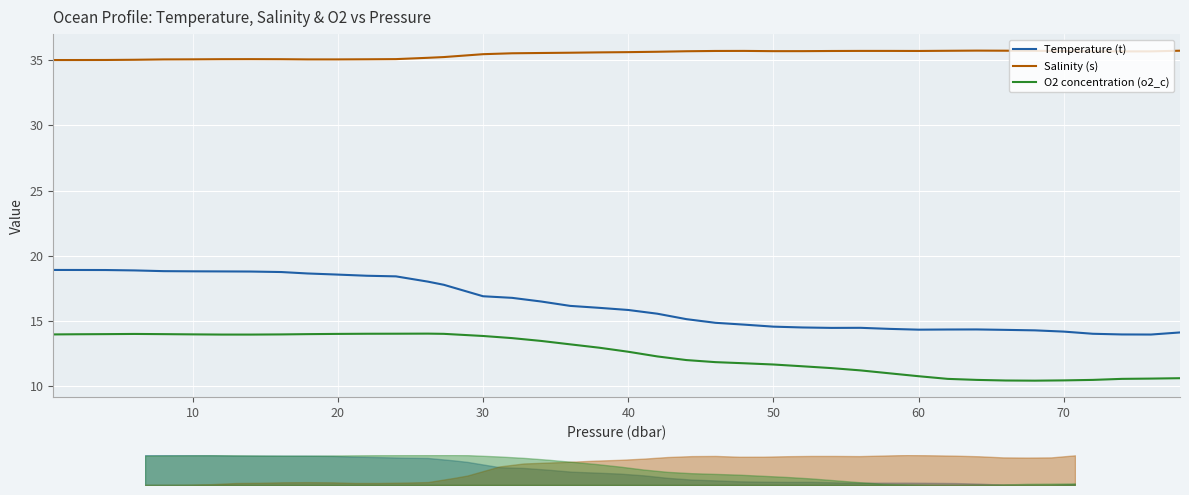

What is the highest value of the O2 concentration (o2_c) series?

14.0